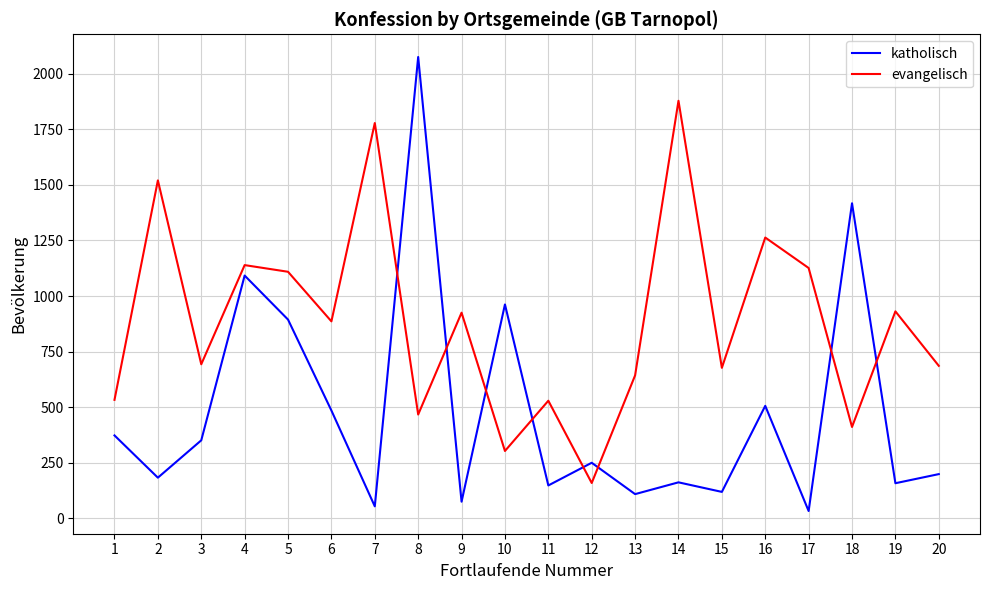

At which category is the sum across all series the highest?

8